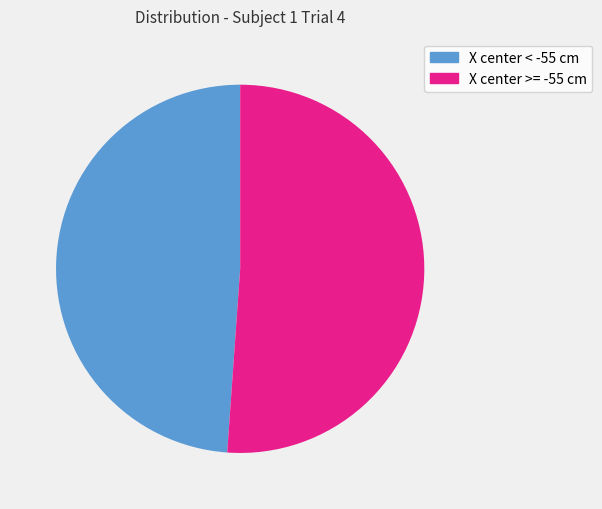

How many segments does this pie chart have?

2